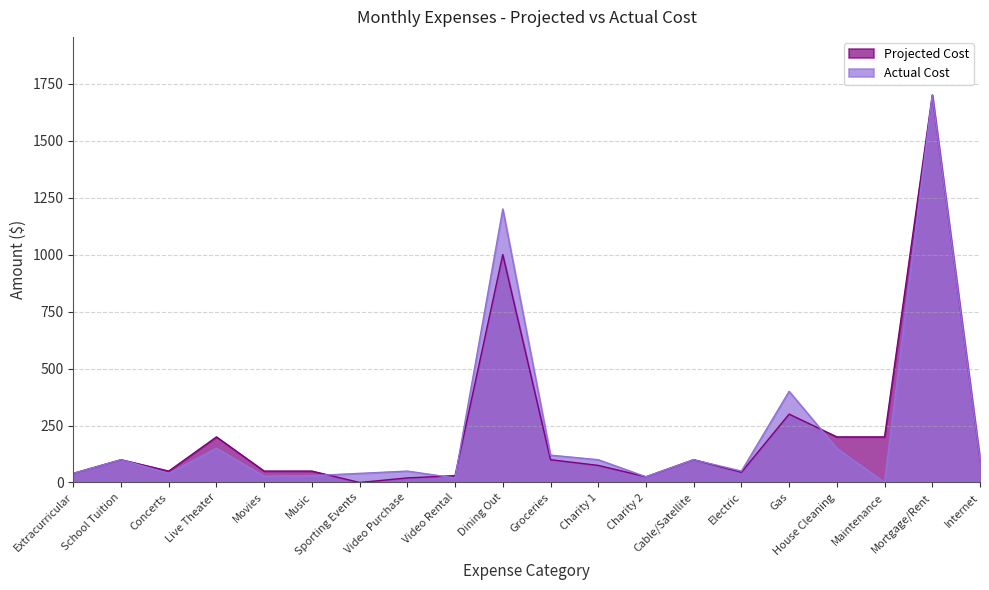

What is the label of the 19th point from the right?

School Tuition